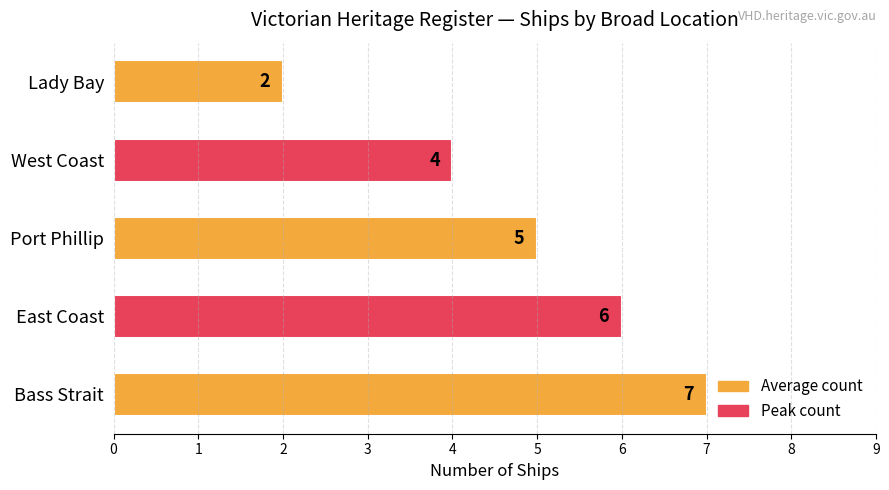

Reading bottom to top, what are all the values shown in this chart?

7	6	5	4	2